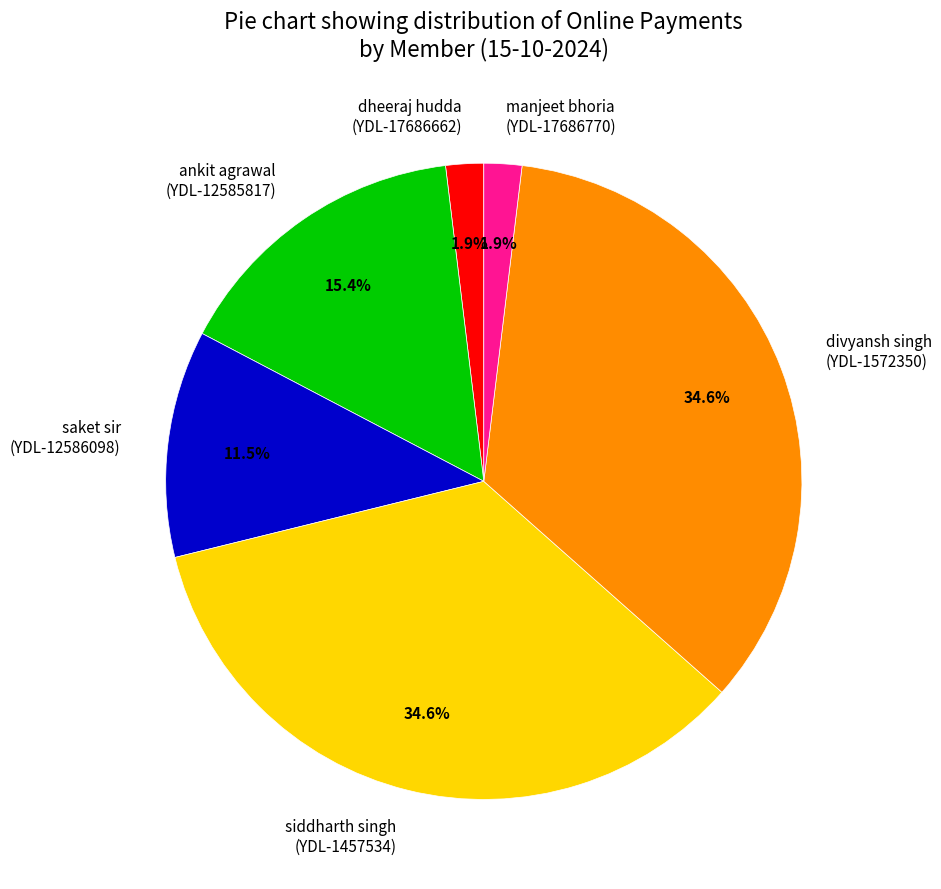

Combined, do saket sir (YDL-12586098) and siddharth singh (YDL-1457534) account for over 50%?

No